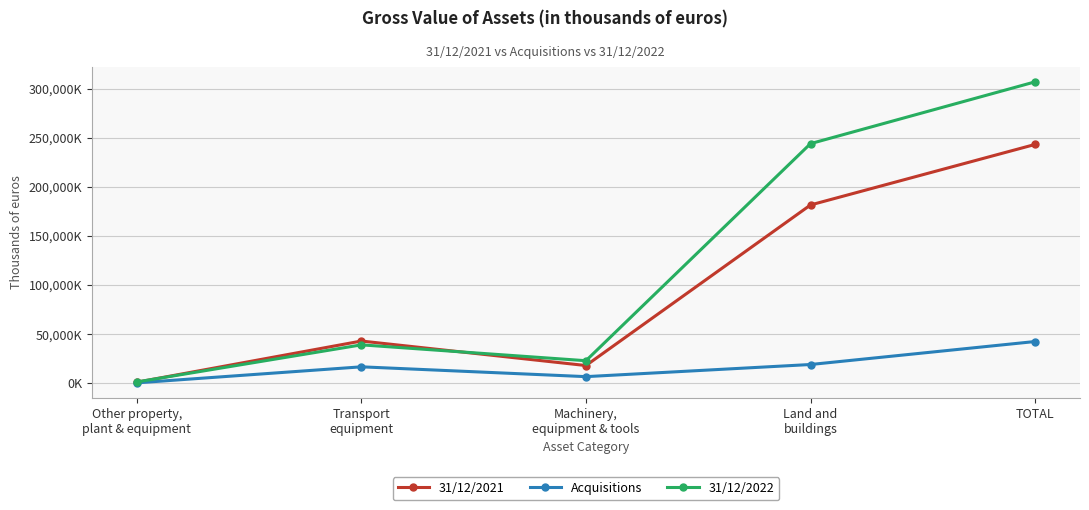

List the series in order of their overall mean, highest first.

31/12/2022, 31/12/2021, Acquisitions